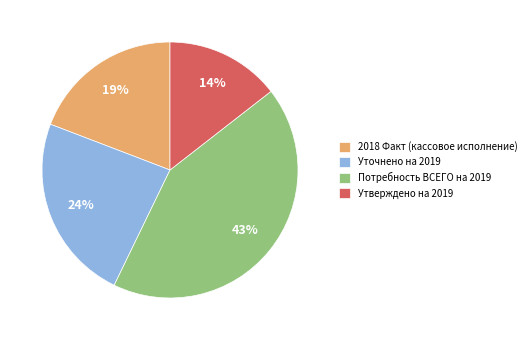

What is the largest slice in the pie chart?

Потребность ВСЕГО на 2019